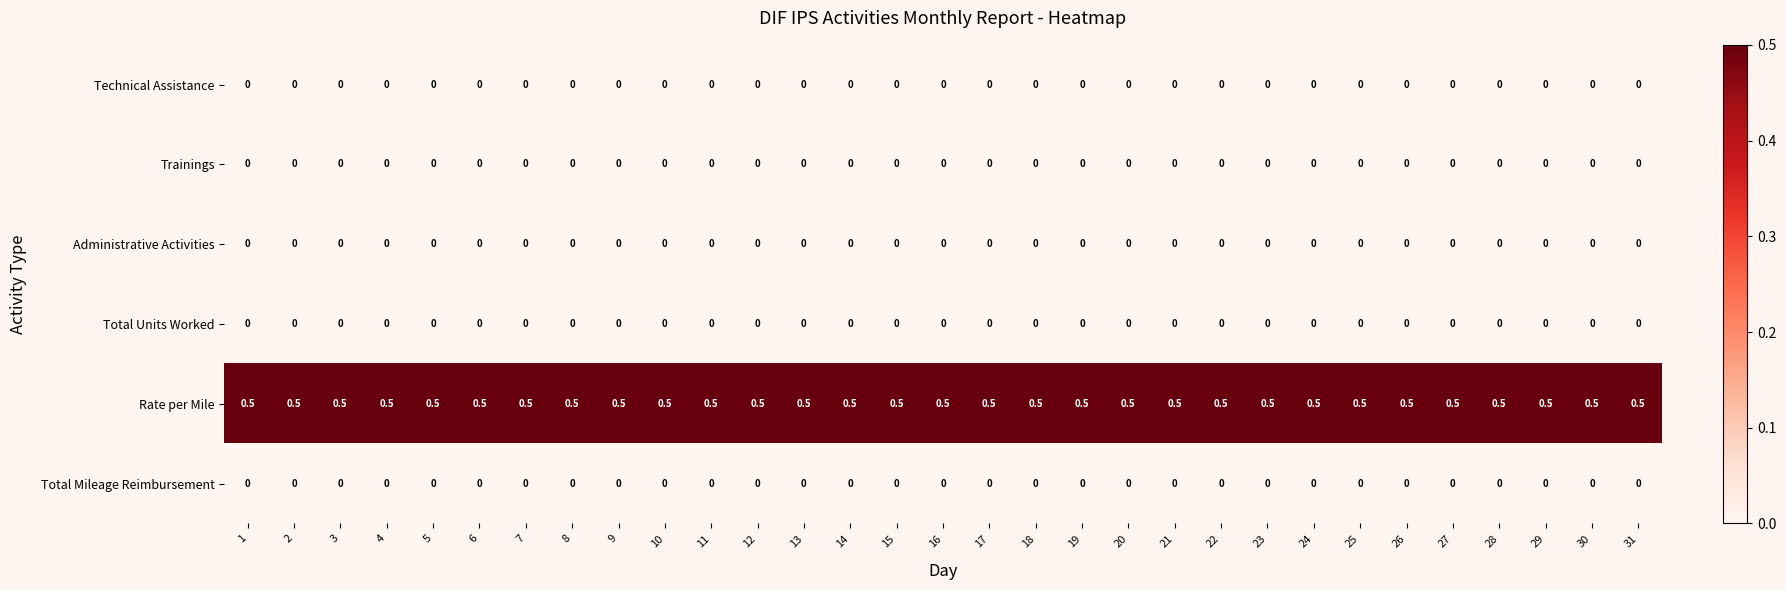

What is the difference between the highest and lowest values at 26?

0.5